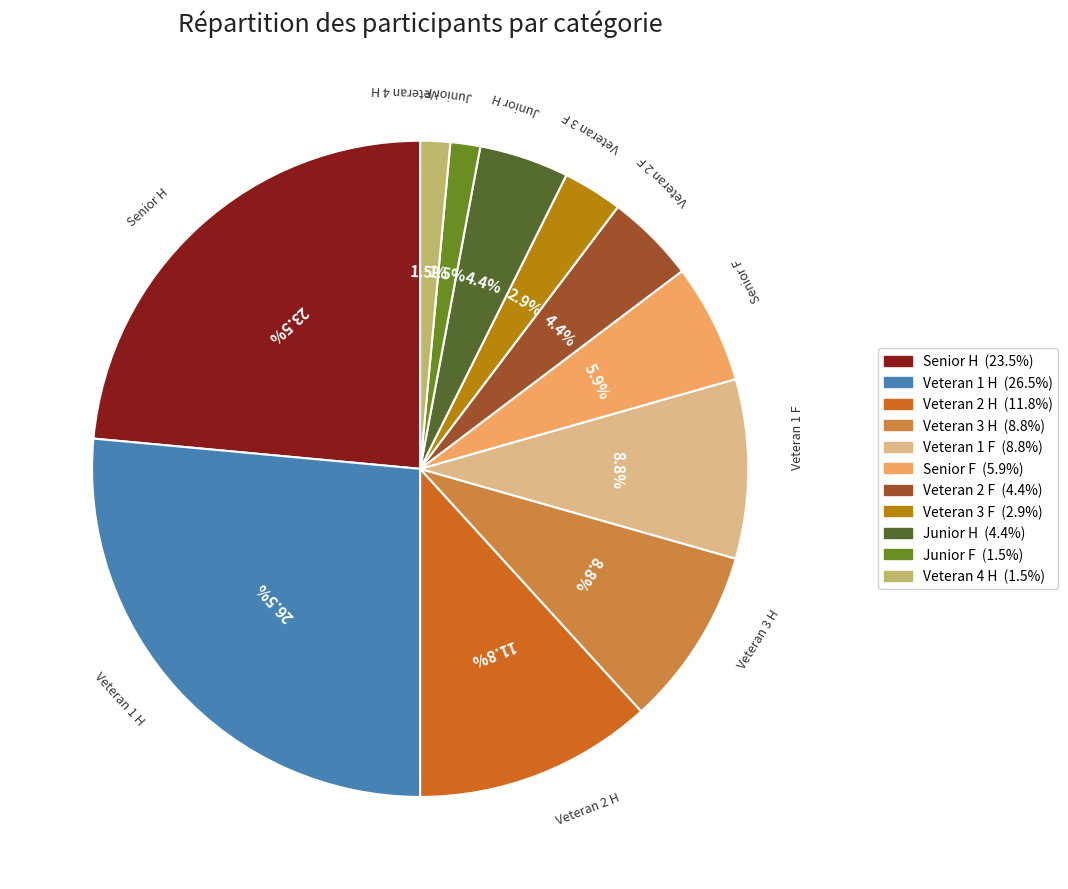

To the nearest percent, what is the difference between the Junior F and Senior F slice percentages?

4%